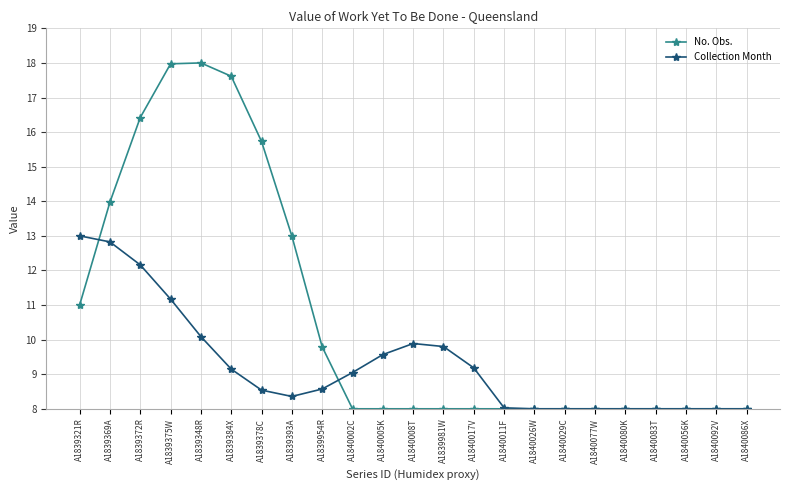

Is it true that No. Obs. equals 8.0 at A1840080K?

True